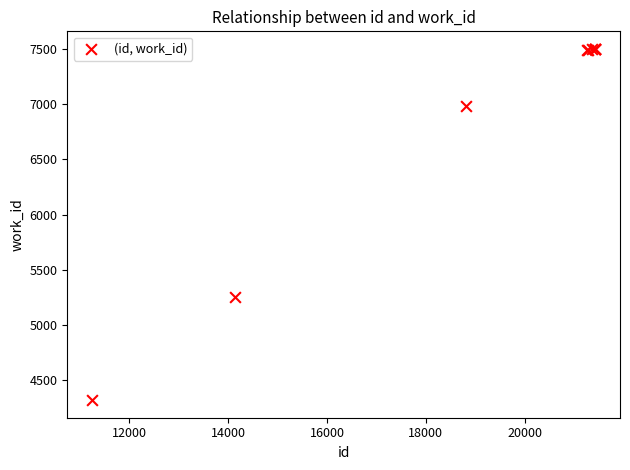

What Y value in the scatter plot is closest to 5910?

5251